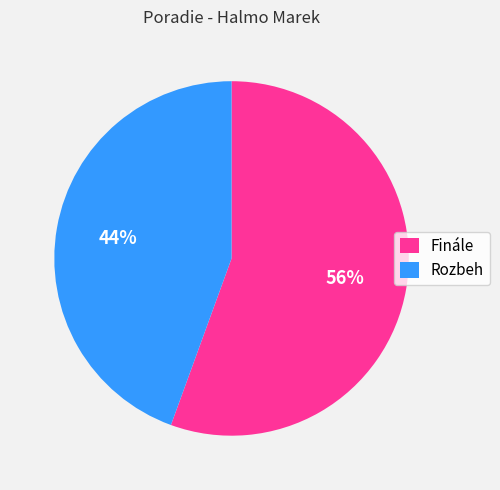

What is the ratio of the value at Rozbeh to the value at Finále?

0.8